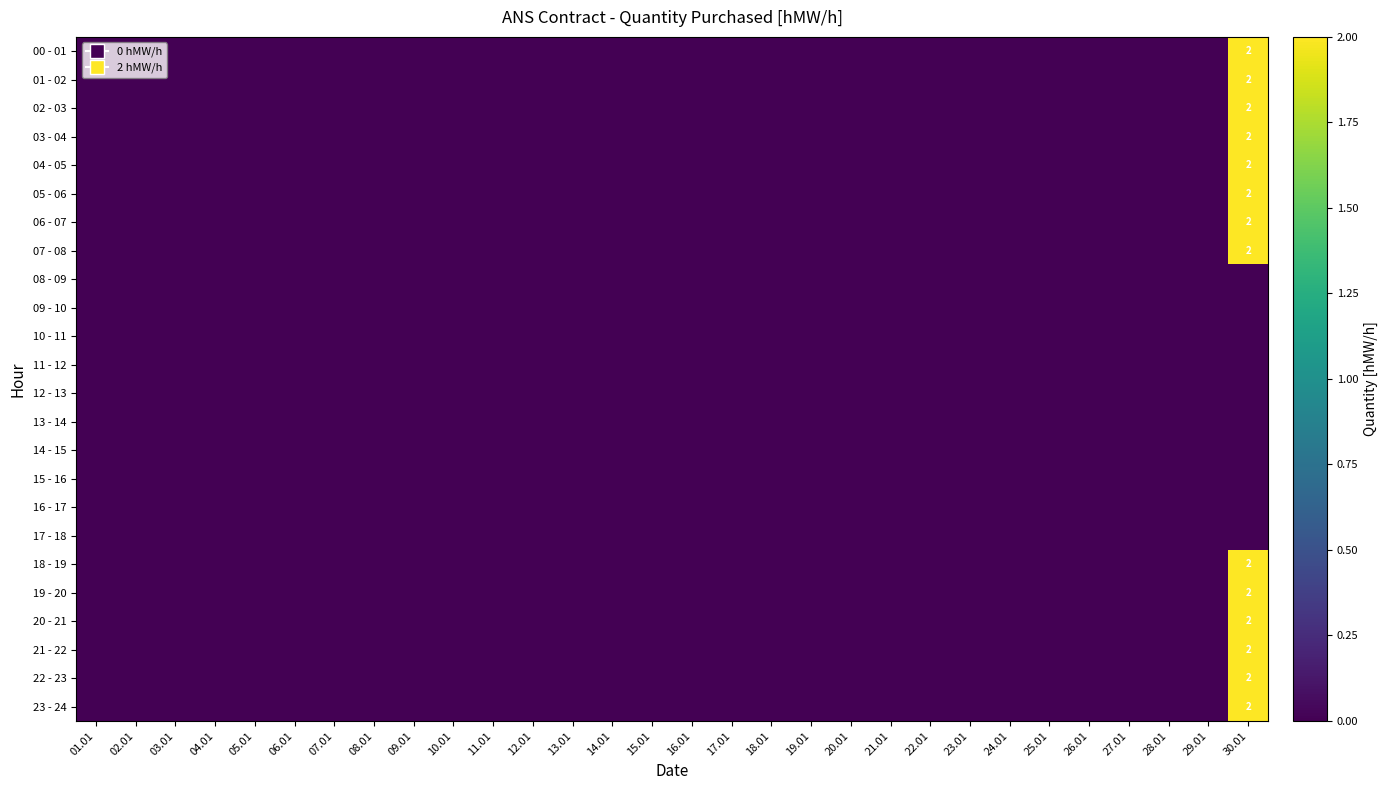

The 21 - 22 series shows 0 at 03.01. True or false?

True